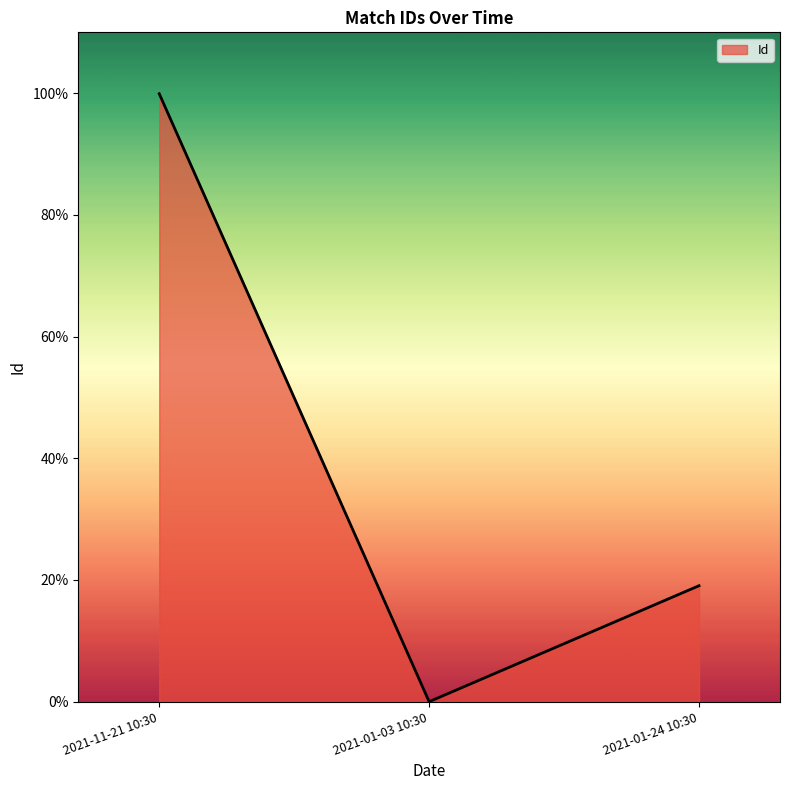

Rank the categories by value from highest to lowest.

2021-11-21 10:30, 2021-01-24 10:30, 2021-01-03 10:30